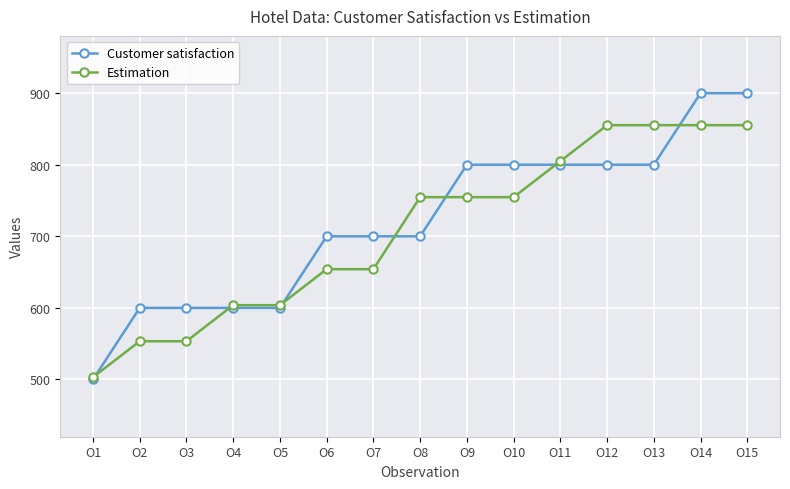

The value of Customer satisfaction at O12 is 800.0. True or false?

True